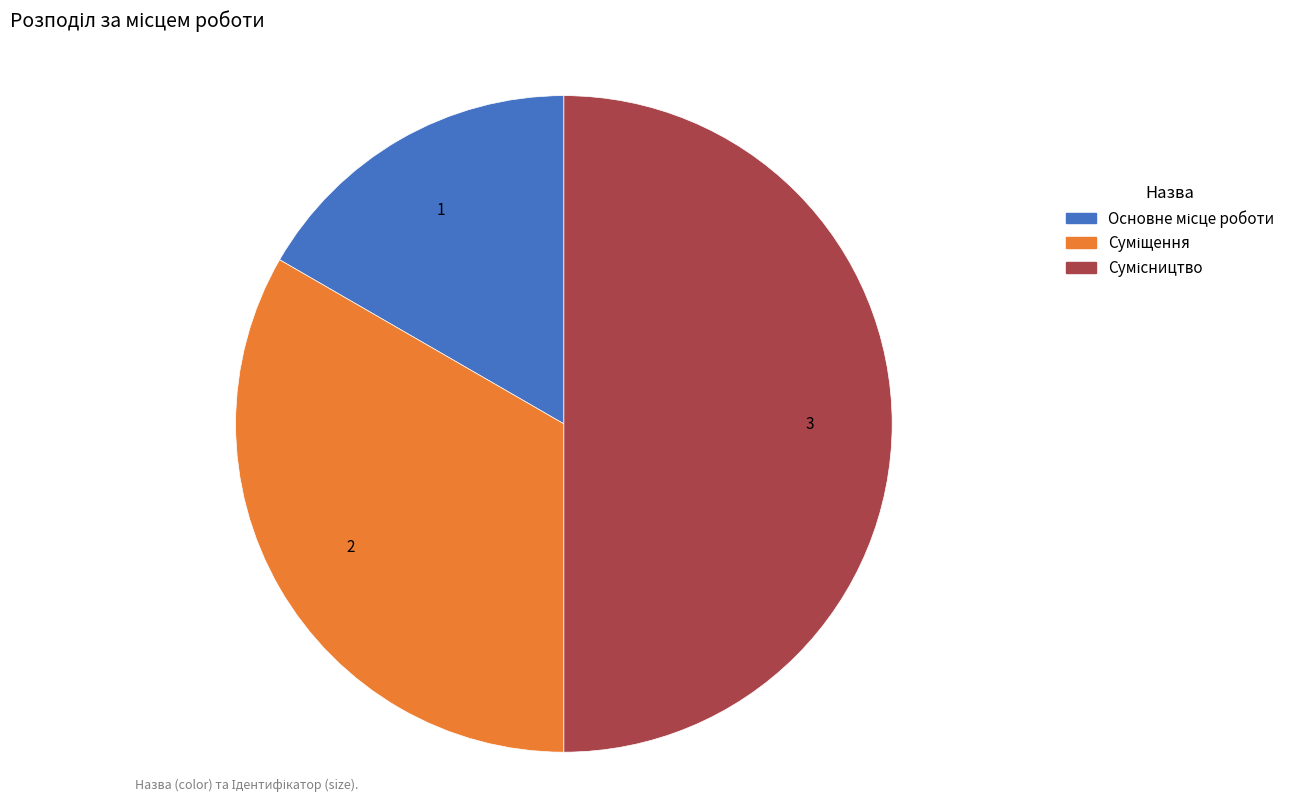

Count the number of slices in the pie.

3